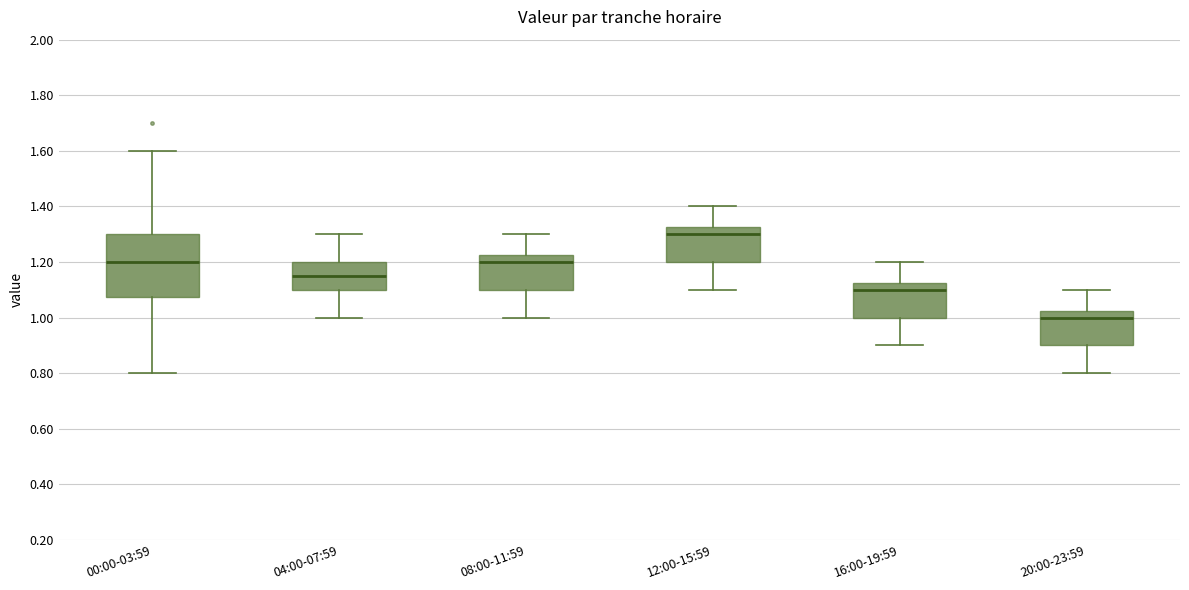

Which box is the tallest, from its lower edge to its upper edge?

00:00-03:59